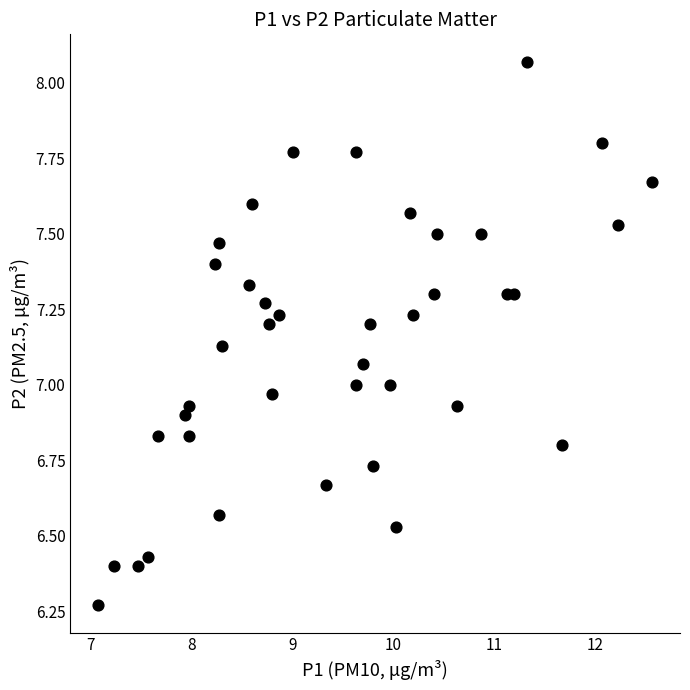

What is the range of X values (max minus min)?

5.5